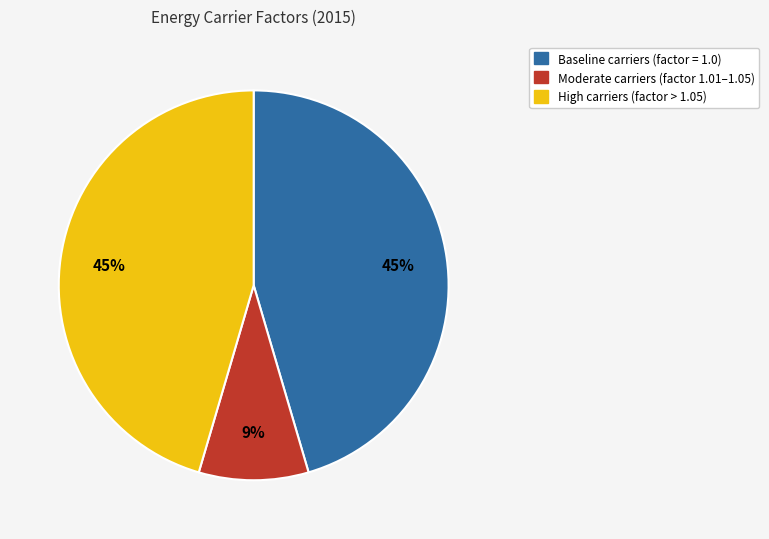

To the nearest percent, what is the difference between the largest and smallest slice percentages?

36%